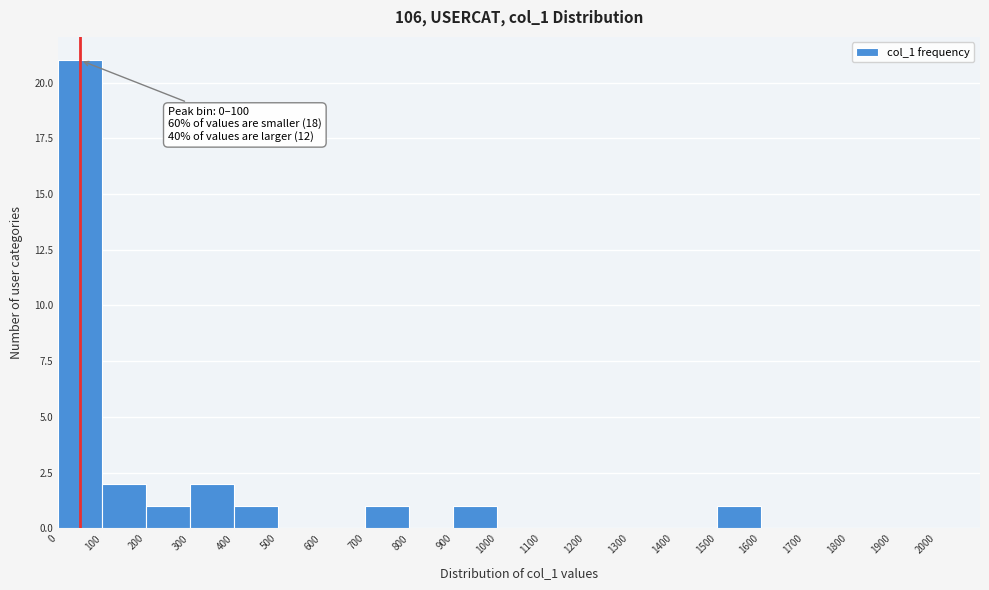

Which range on the x-axis has the tallest bar?

0 to 100